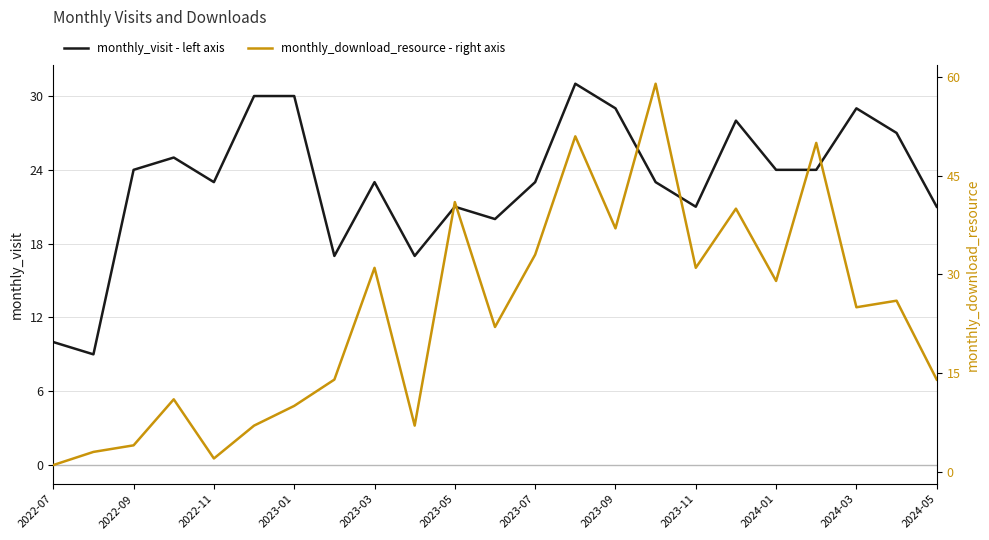

What is the spread (max minus min) of values at 2022-07?

9